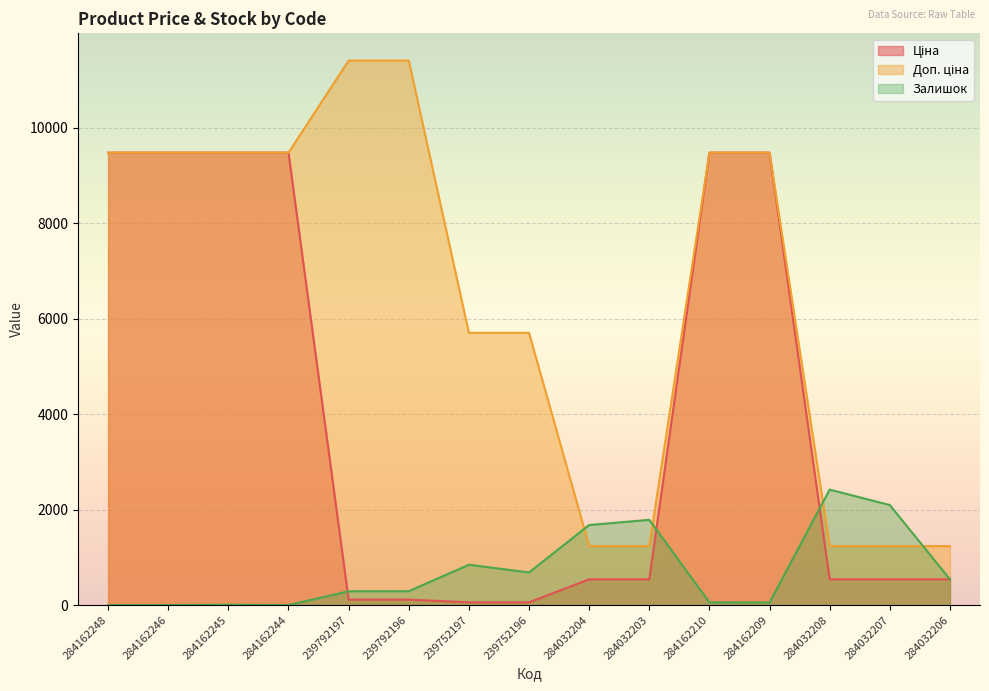

How many intersections are there between Залишок and Доп. ціна?

4